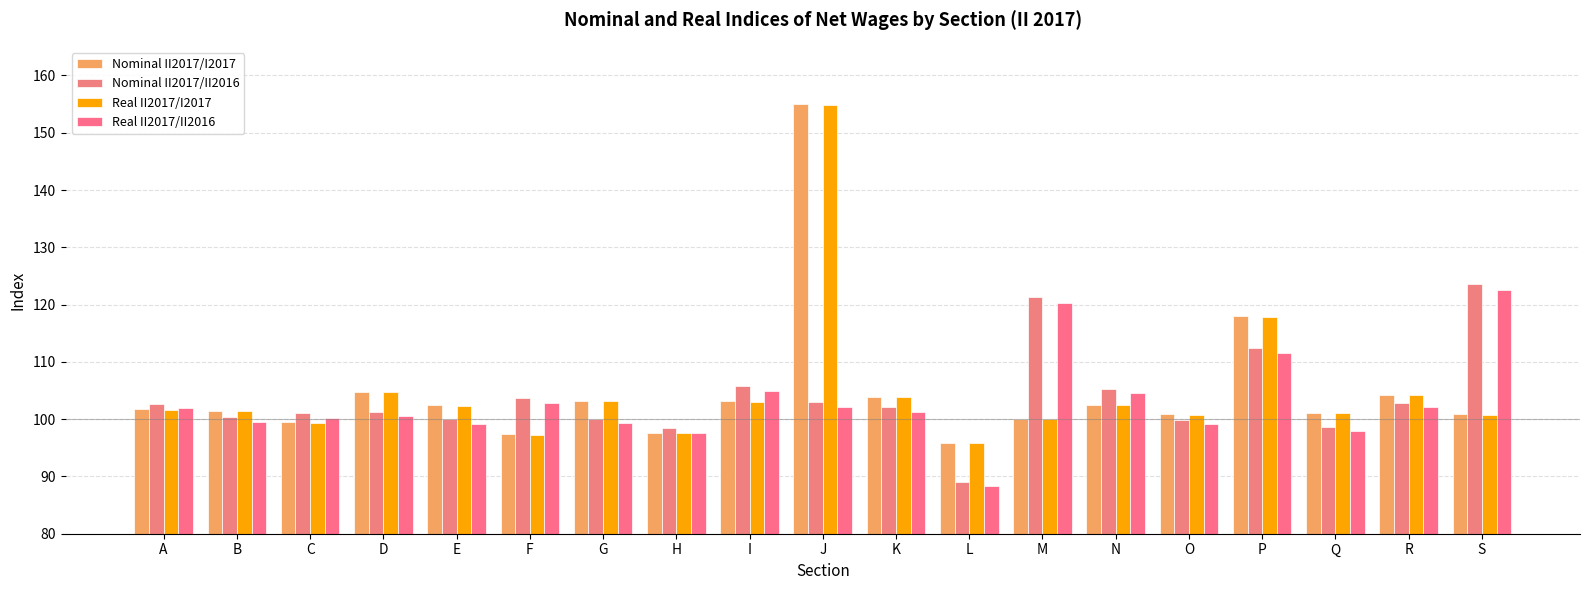

How many data points does each series have?

19